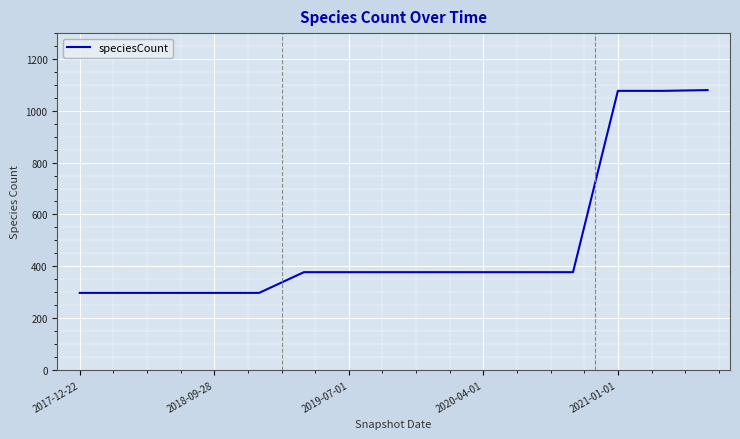

What is the difference between the second highest and minimum values?

780